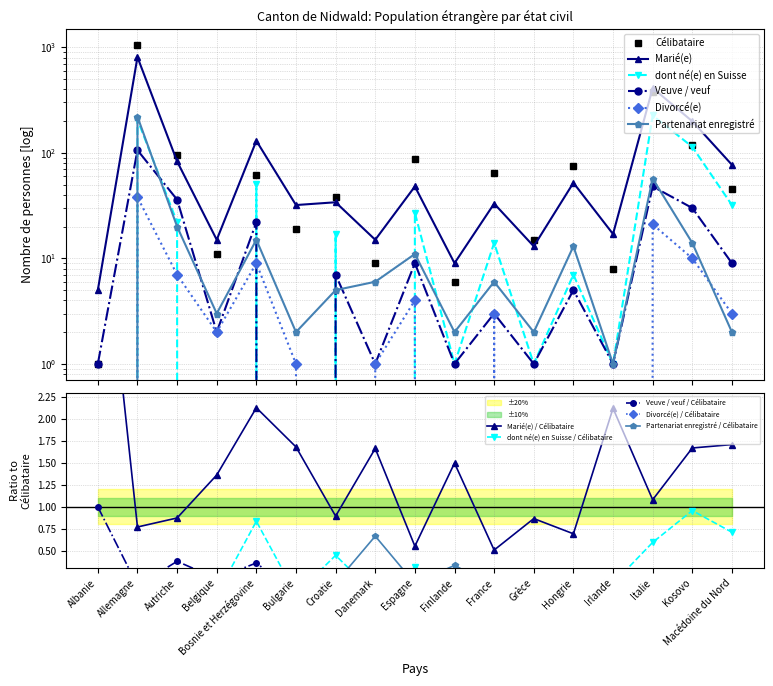

What is the average value of the dont né(e) en Suisse series?

42